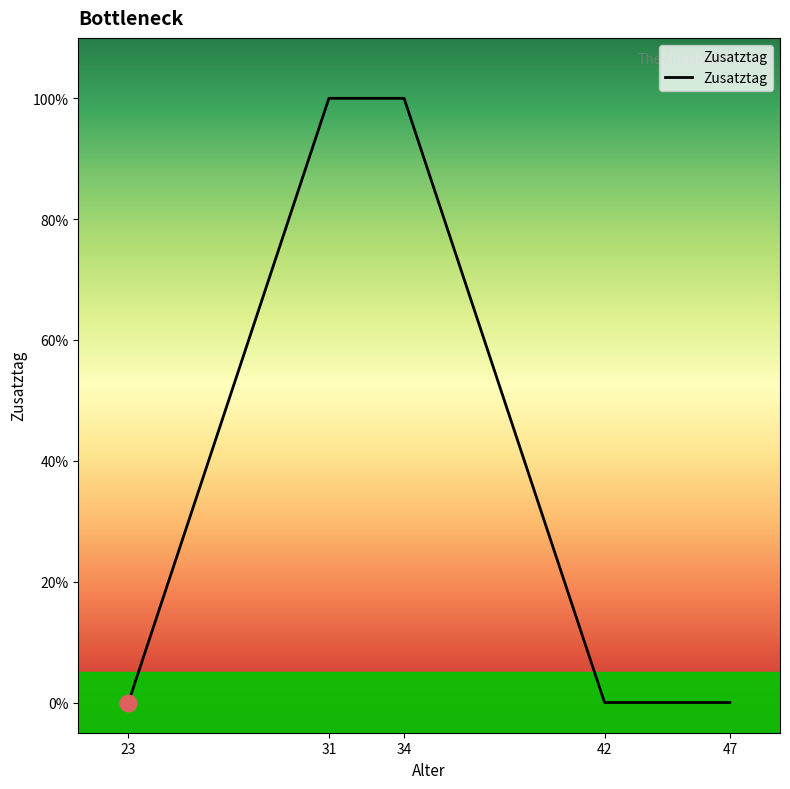

True or false: the data has more than 2 interior local peaks.

False